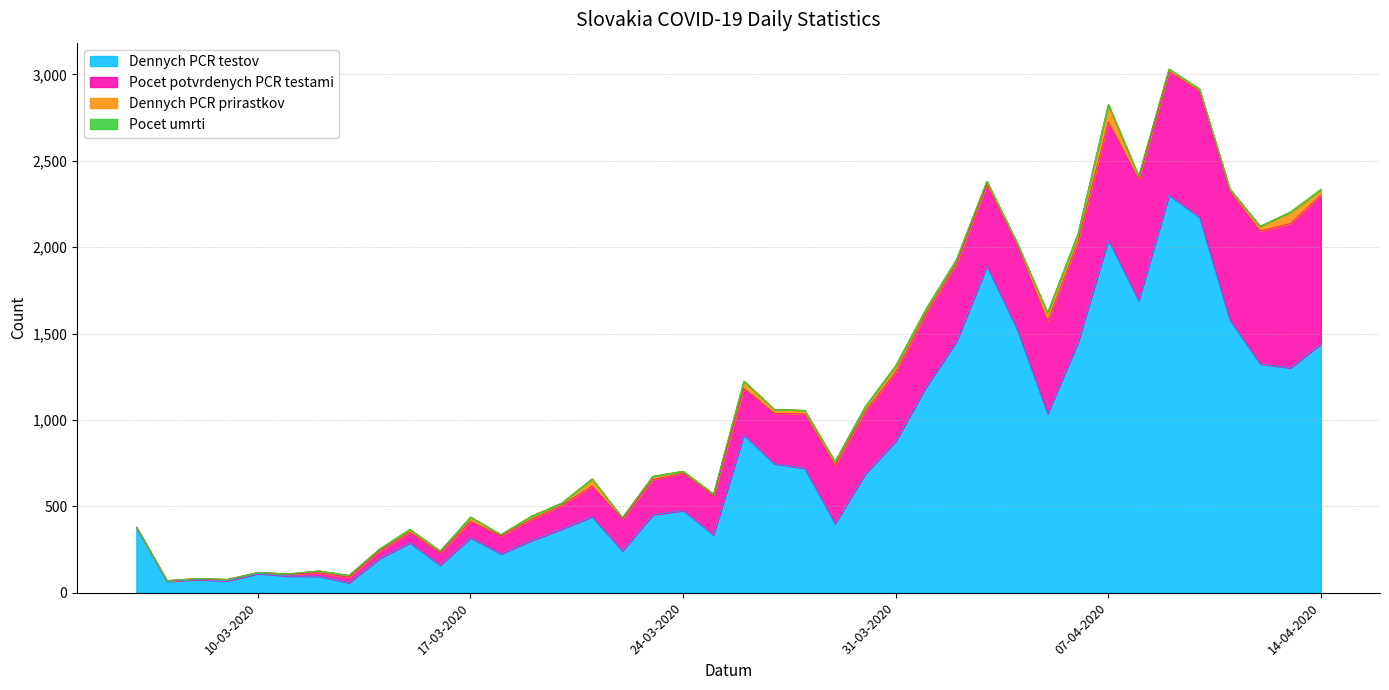

Is it true that Pocet umrti equals 1 at 30-03-2020?

False